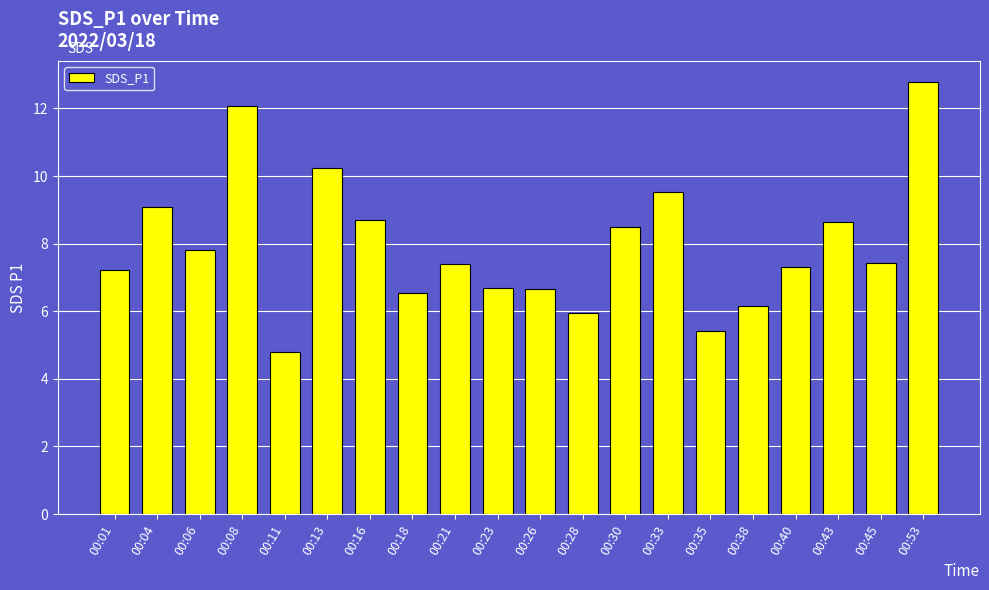

The value at 00:11 is 4.8. True or false?

True